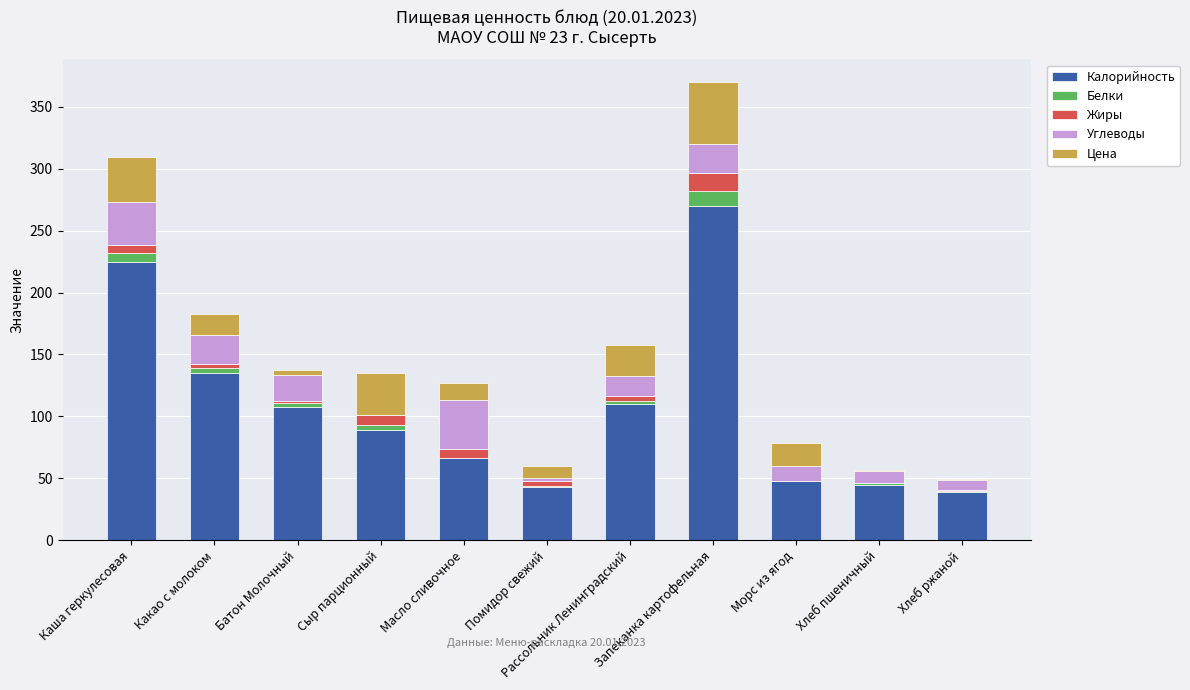

Does the chart contain stacked bars?

Yes